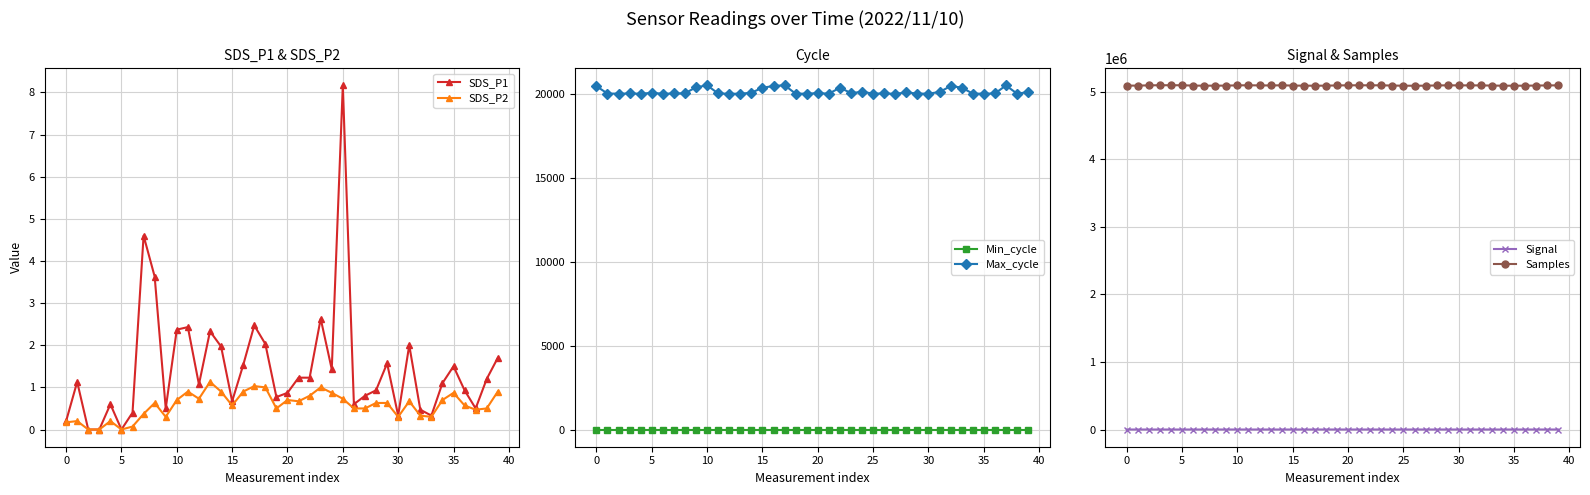

True or false: Min_cycle and Max_cycle cross at least once.

False